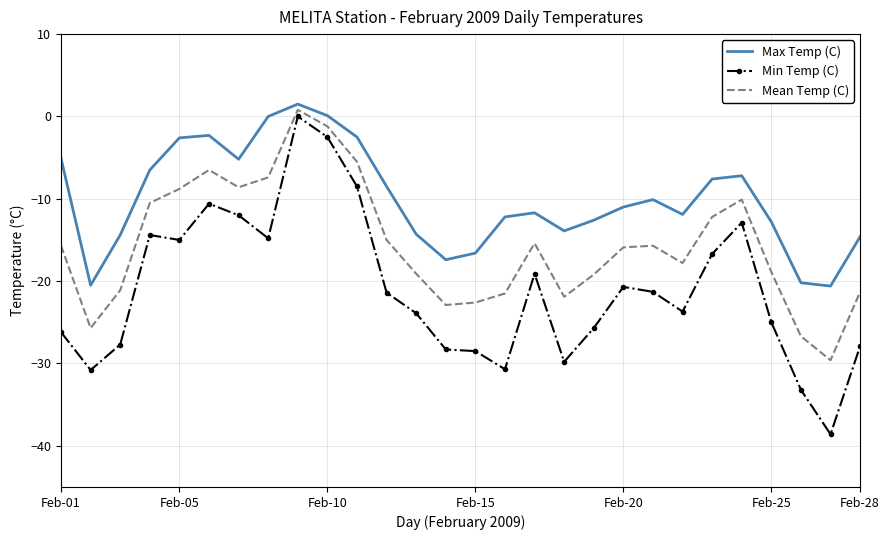

How many distinct data groups are displayed?

3